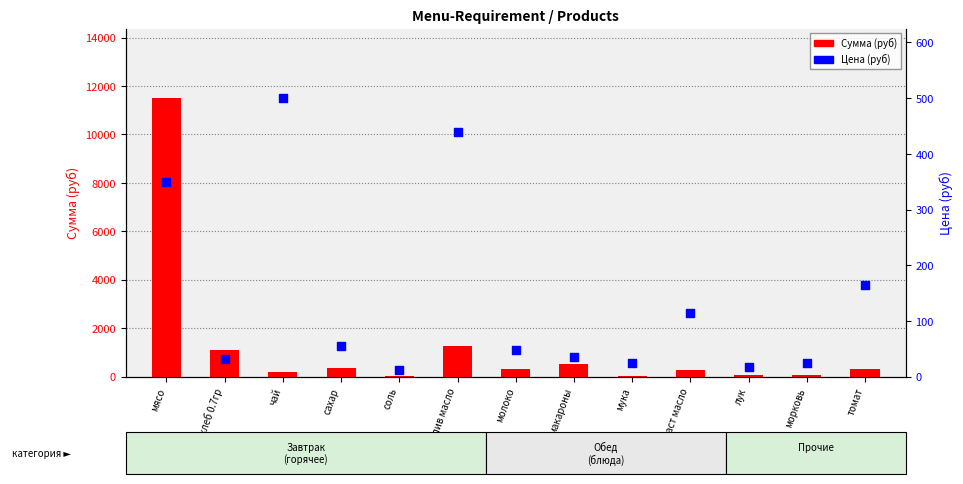

At how many categories does at least one series exceed 10927?

1